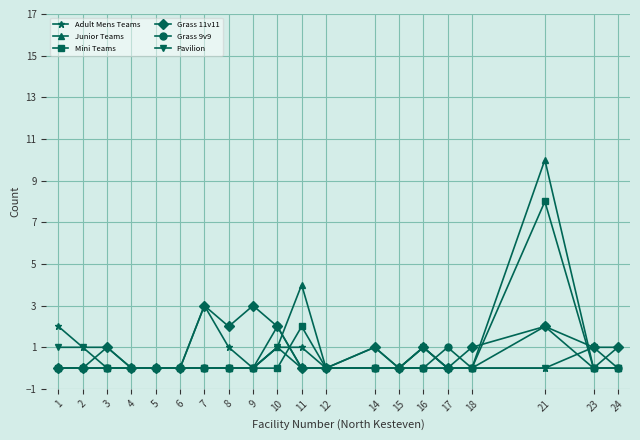

How many series are shown in this chart?

6